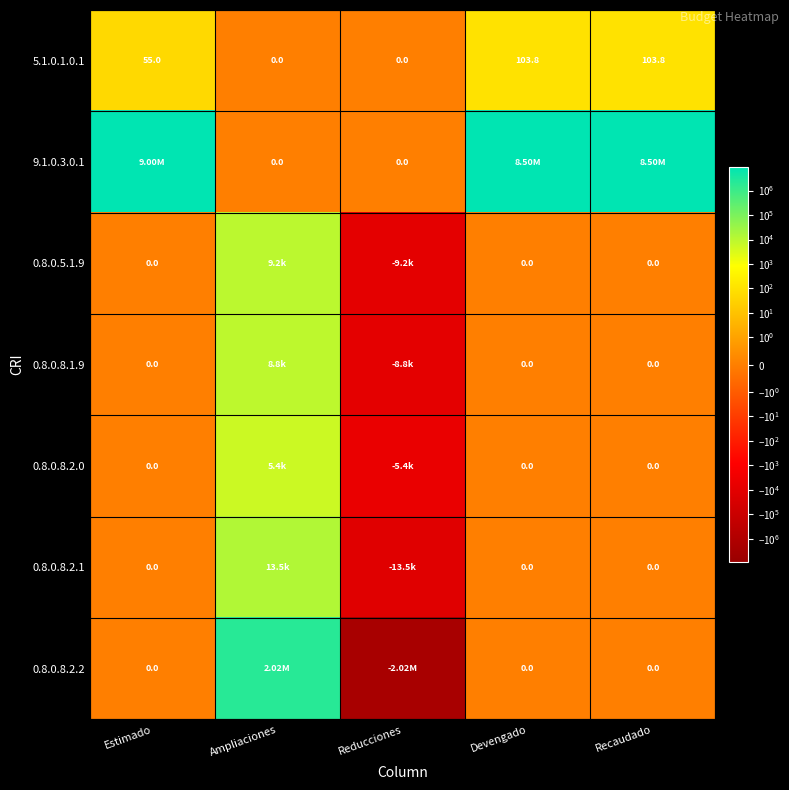

Which has a higher value, Ampliaciones or Reducciones?

Ampliaciones